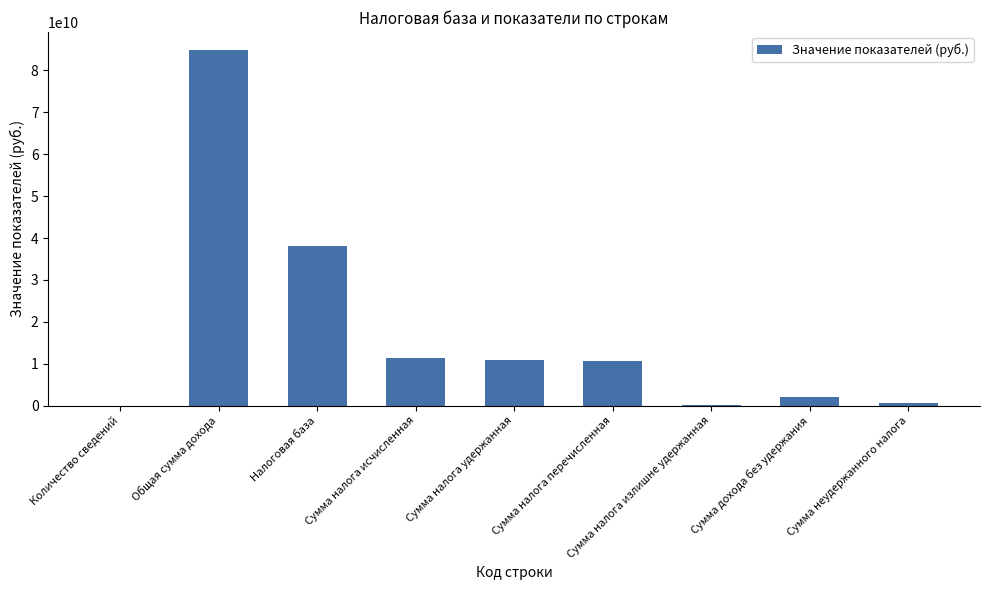

What is the difference between the values at Сумма неудержанного налога and Количество сведений?

614179290